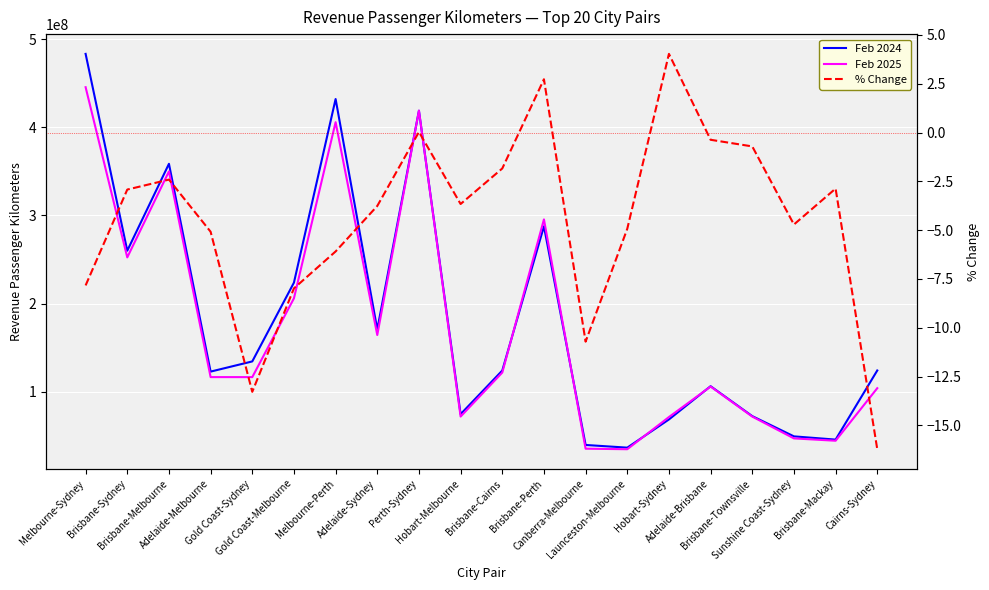

What is the label of the 16th point from the right?

Gold Coast-Sydney